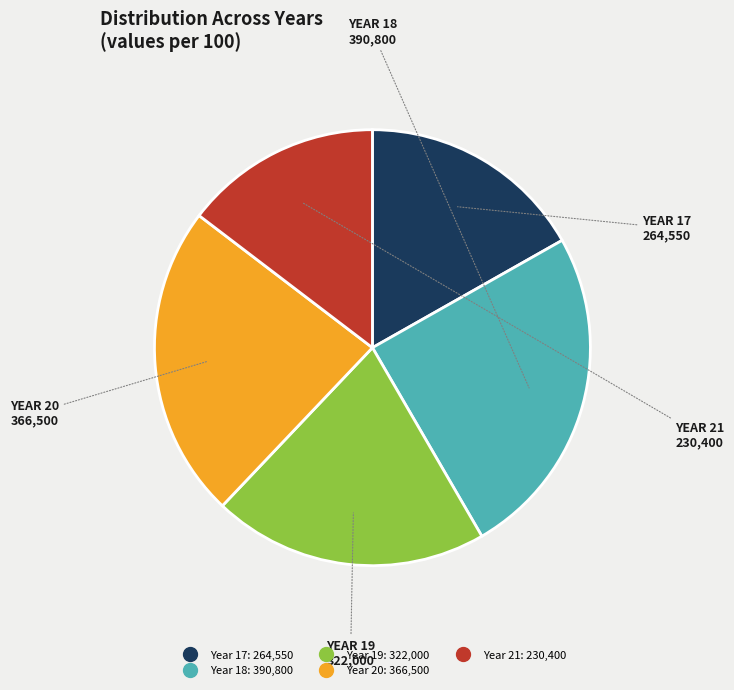

Is there a majority slice in this chart?

No